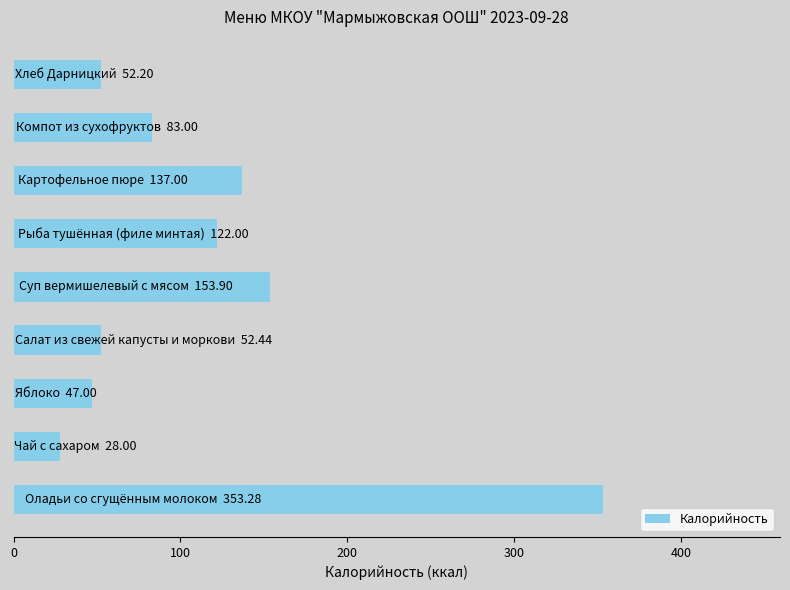

What is the sum of all values?

1028.8